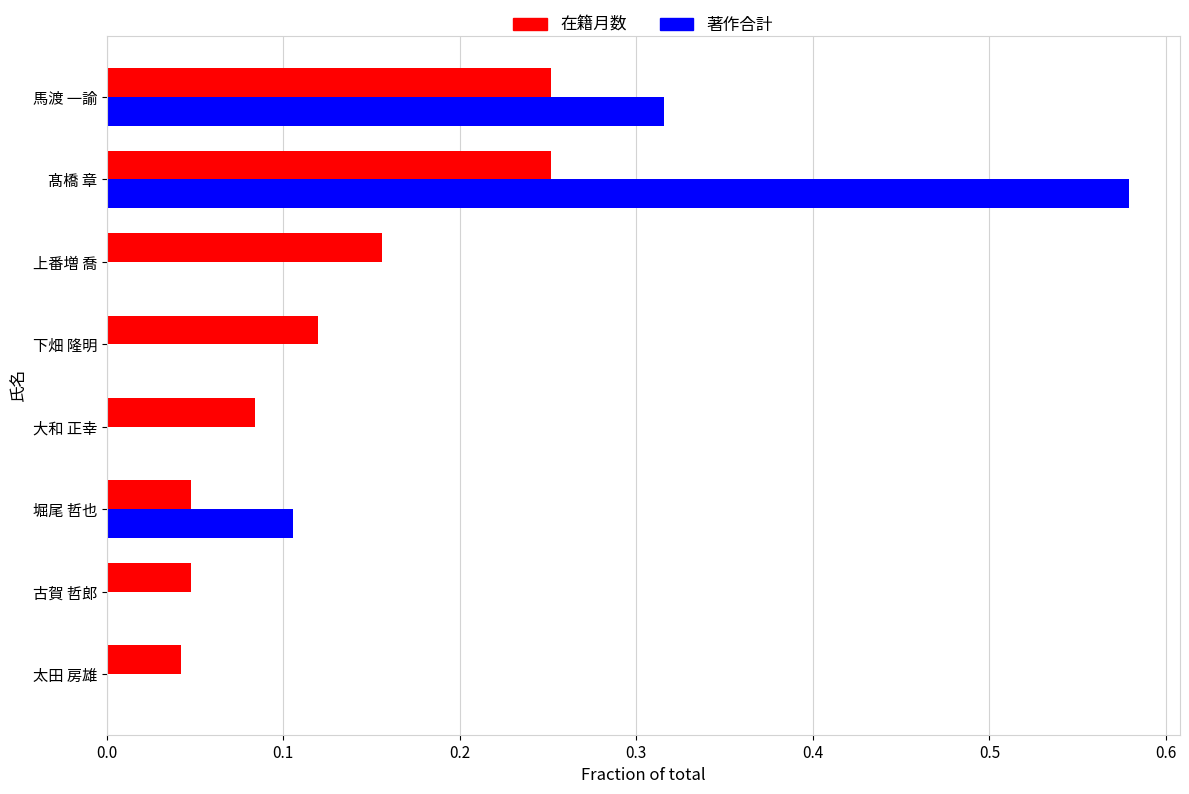

At which category is the sum across all series the highest?

髙橋 章